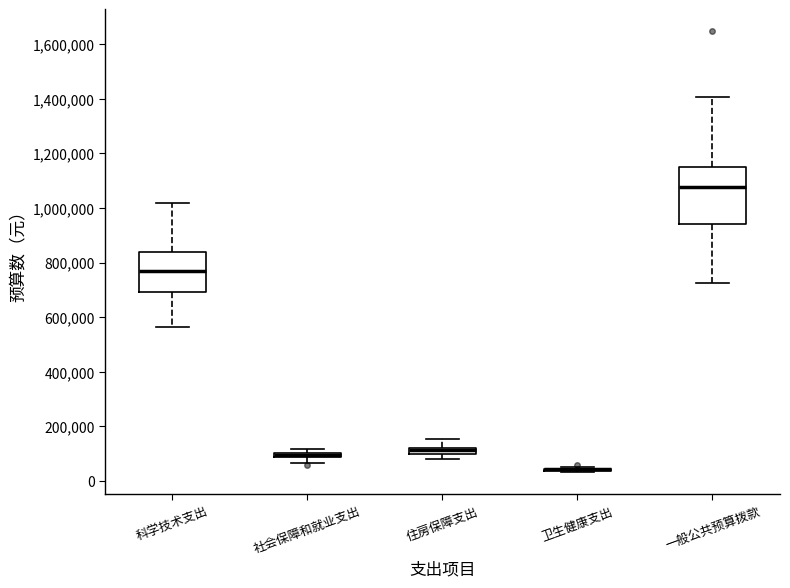

Which box is the tallest, from its lower edge to its upper edge?

一般公共预算拨款